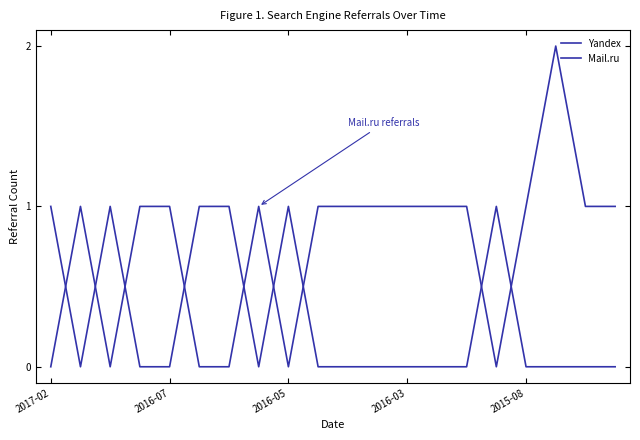

Does the chart have visible grid lines?

No